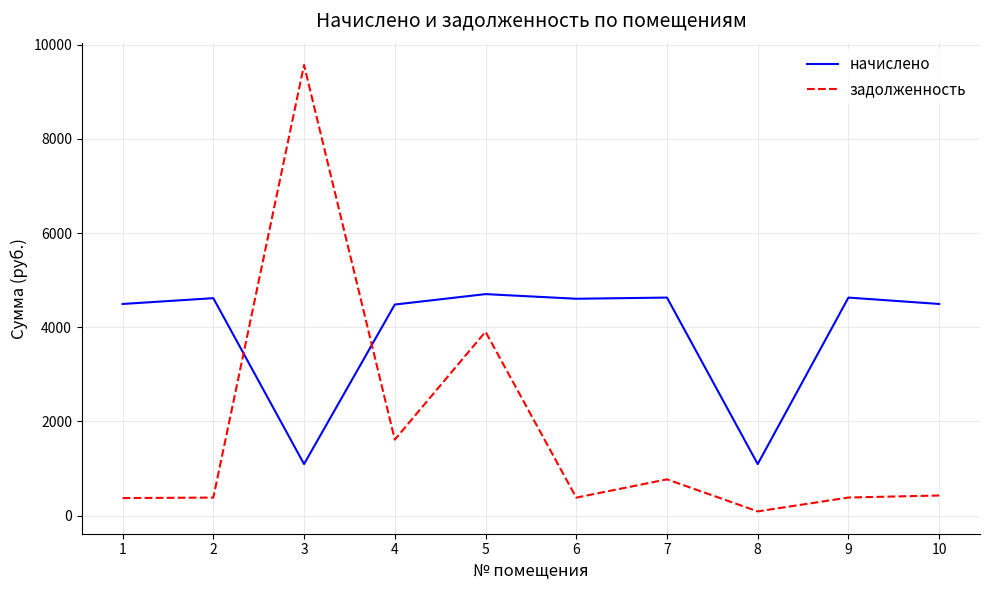

Is the value of задолженность at 4 greater than the value of начислено at 1?

No